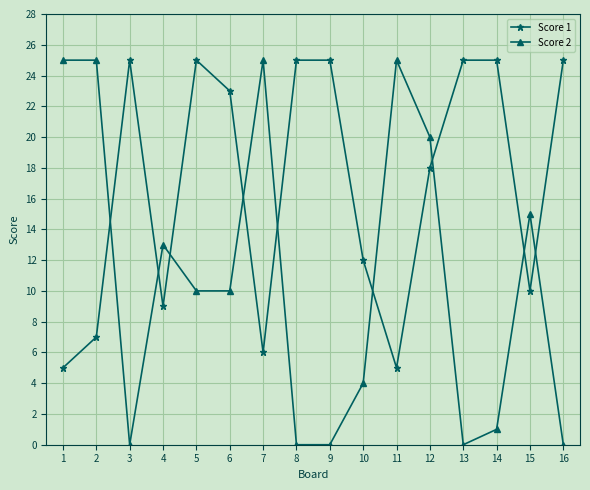

List the series in order of their overall mean, lowest first.

Score 2, Score 1